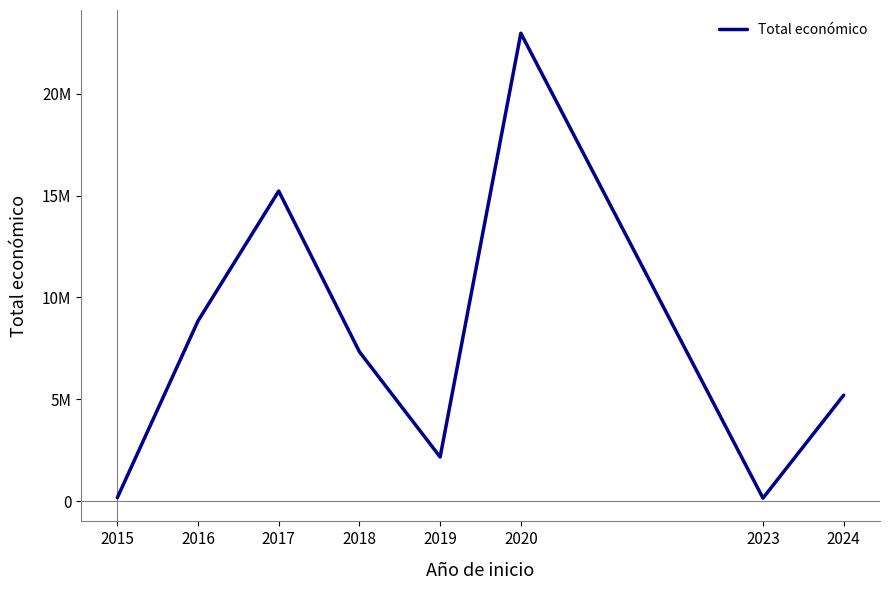

Is this an area chart (filled region under the line)?

No